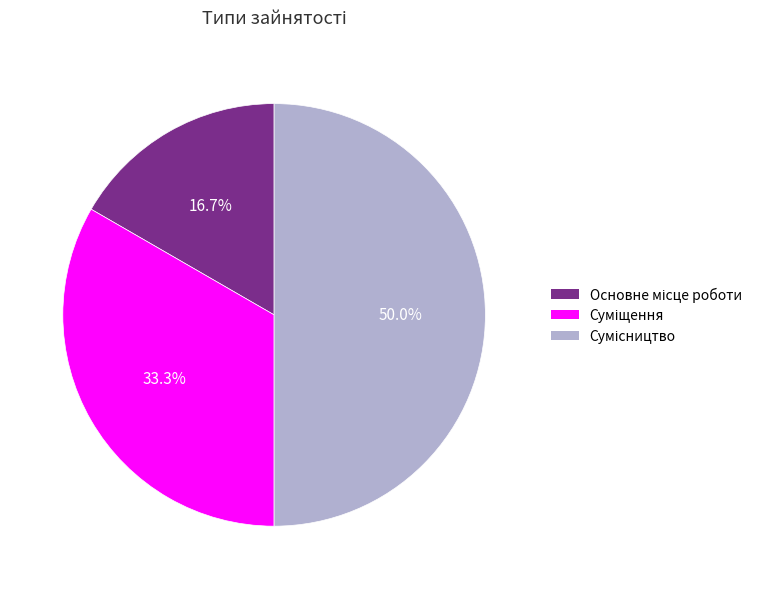

How many segments does this pie chart have?

3